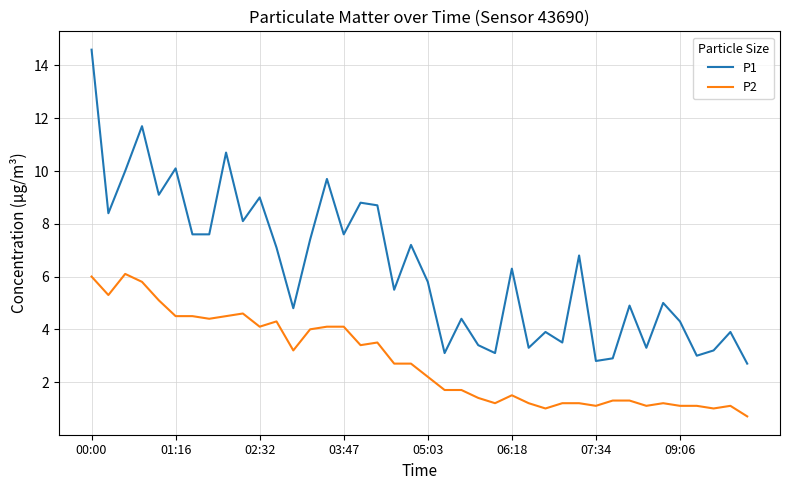

What is the difference between the maximum and minimum values in the P1 series?

11.9